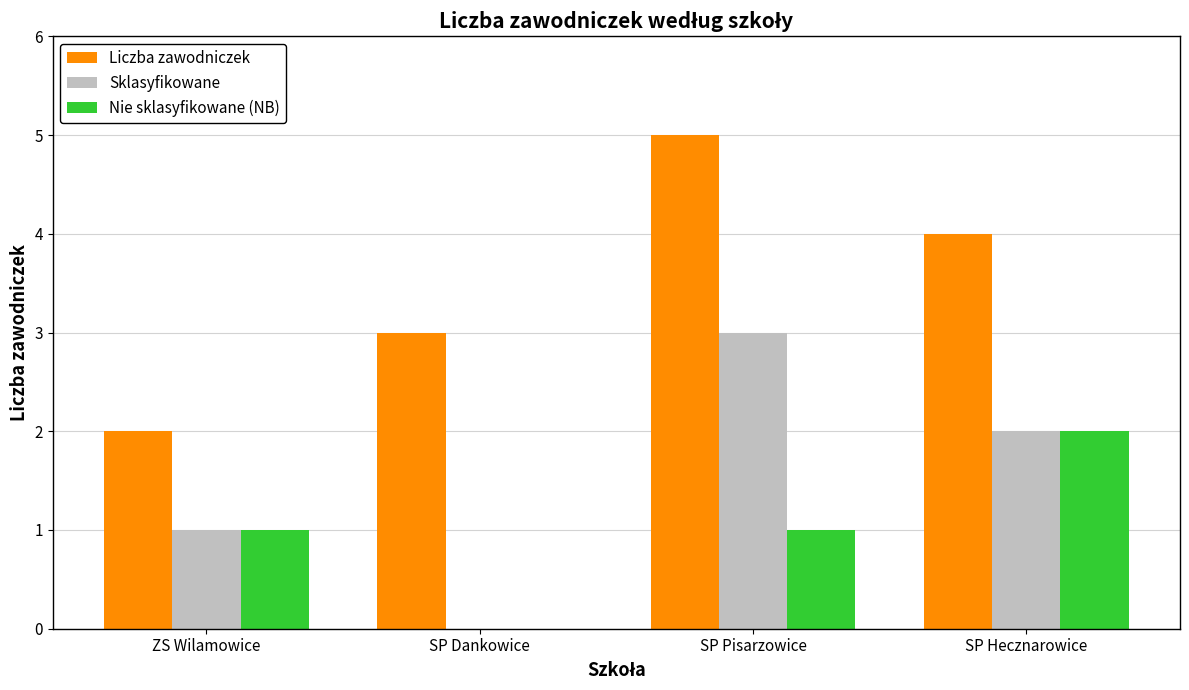

The Sklasyfikowane series shows 3 at SP Pisarzowice. True or false?

True